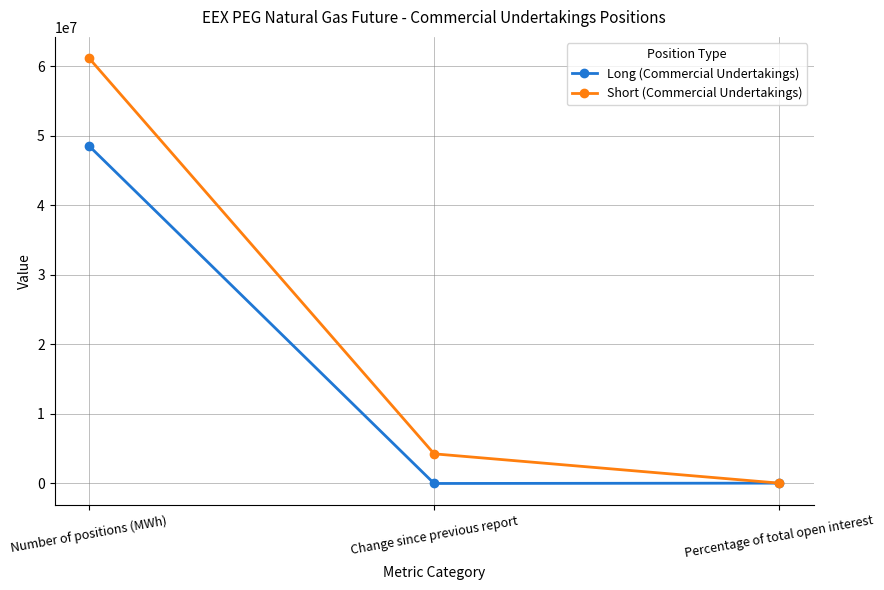

Which category has the highest value in the Long (Commercial Undertakings) series?

Number of positions (MWh)